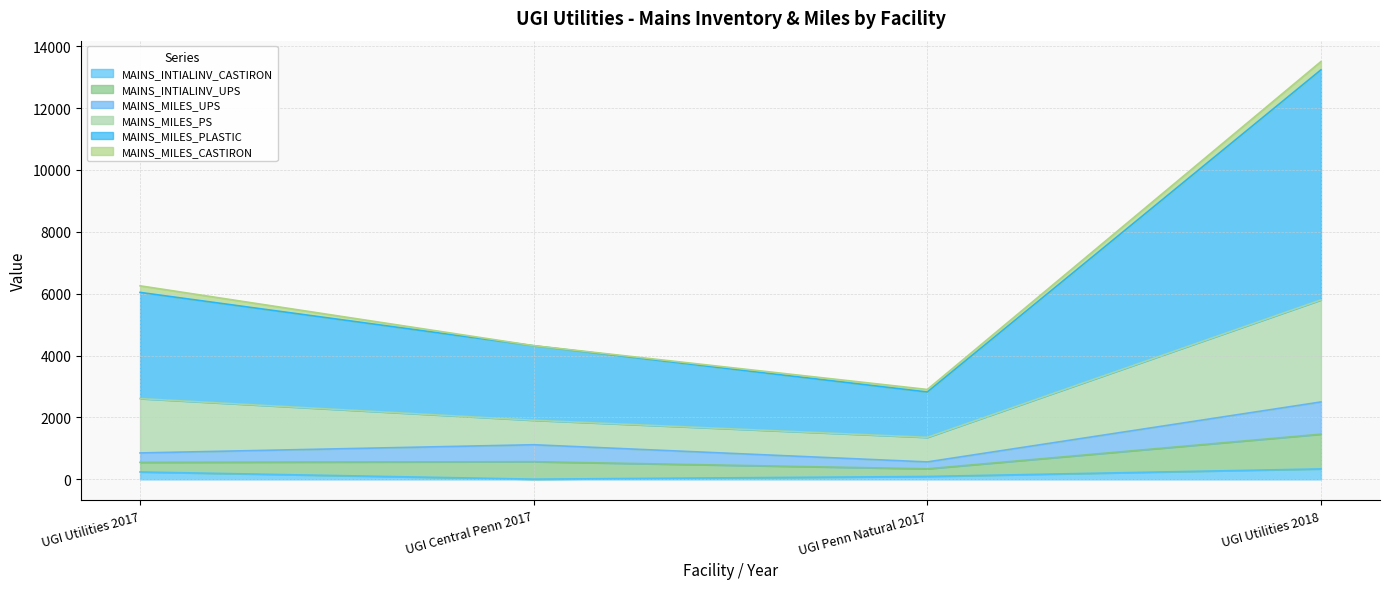

In MAINS_INTIALINV_CASTIRON, how many points are lower than both neighbors (excluding endpoints)?

1